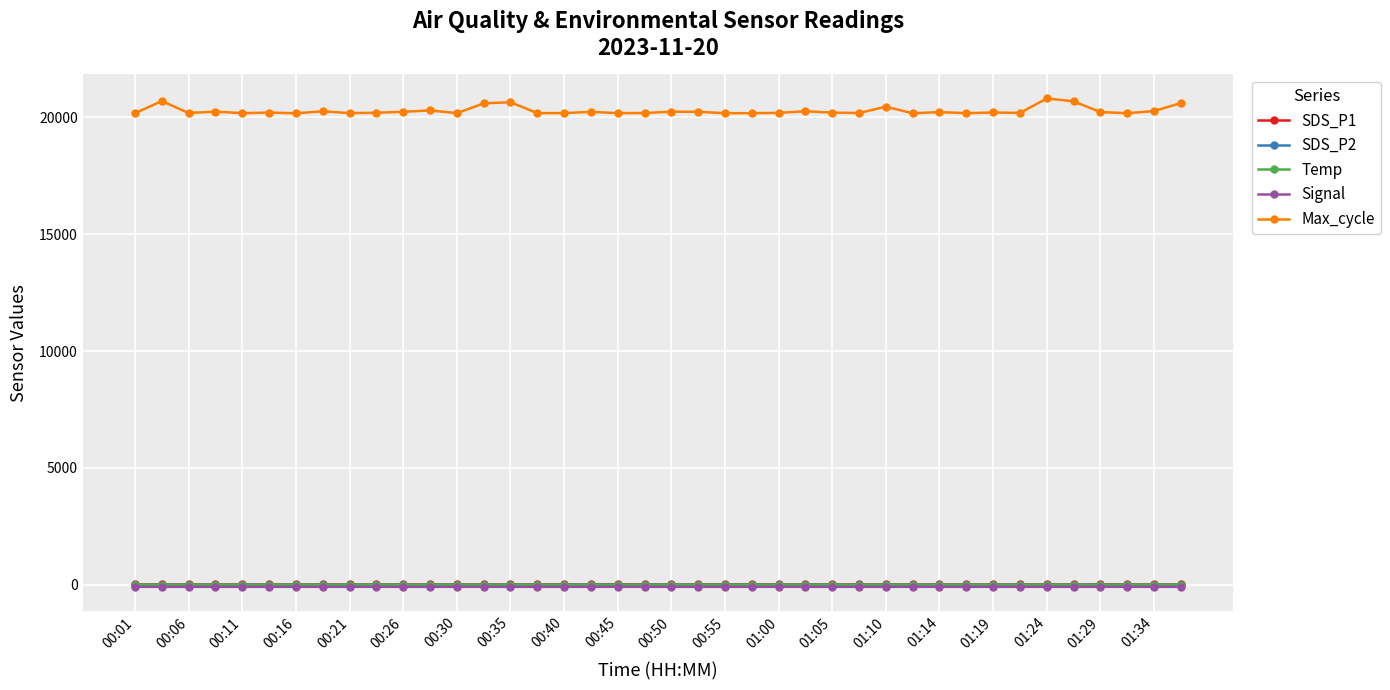

How many values in the SDS_P1 series are below 23?

14